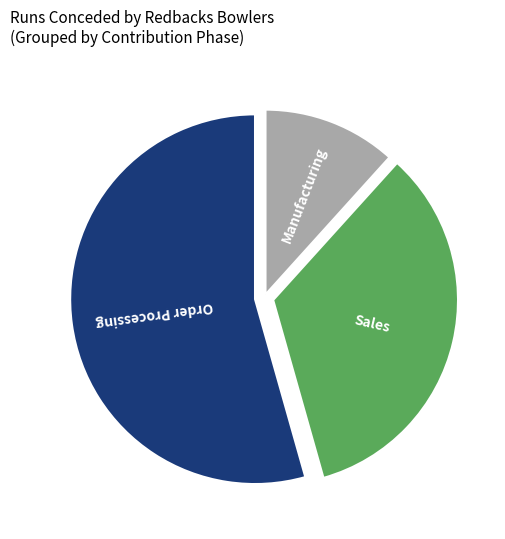

Does any single category account for the majority?

Yes